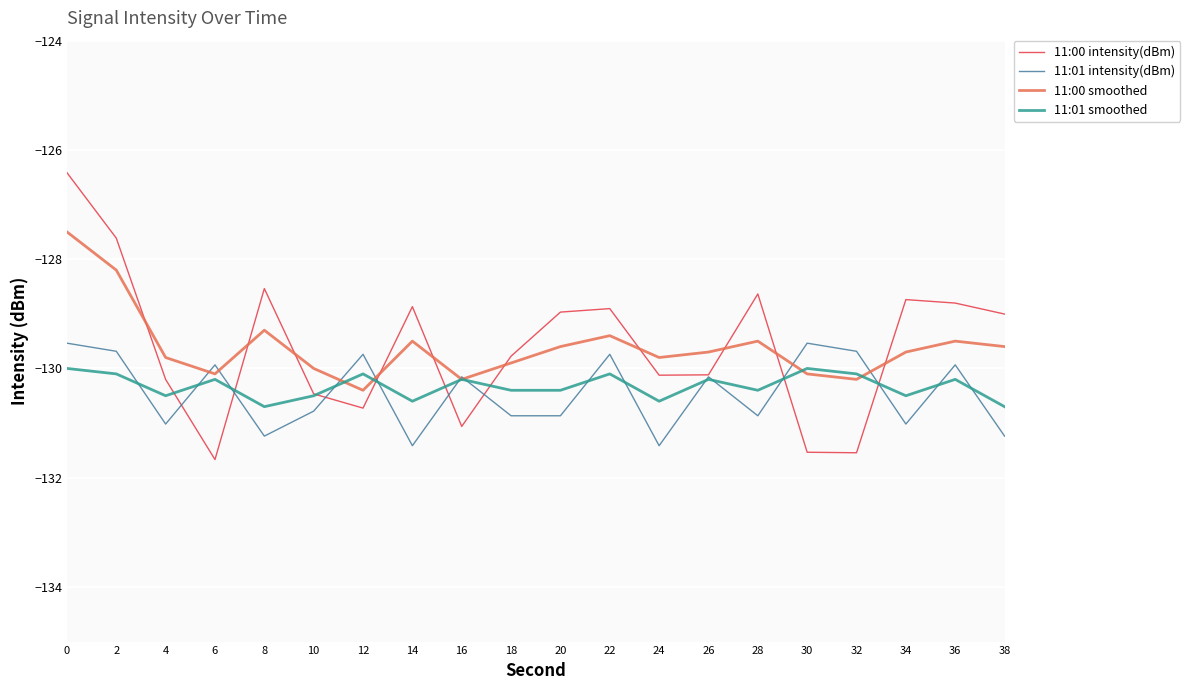

Which series has the widest spread of values?

11:00 intensity(dBm)